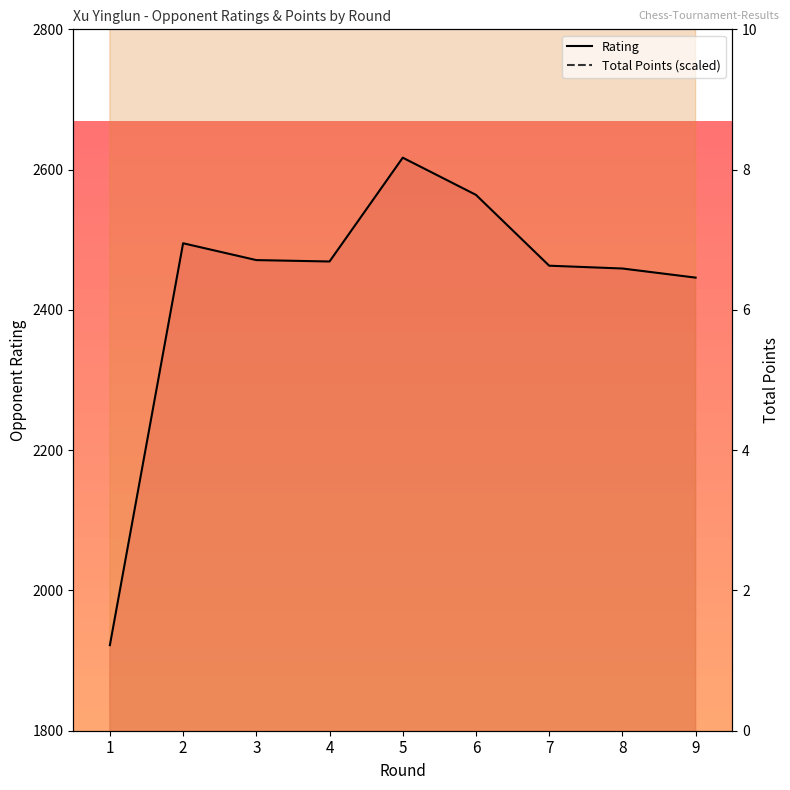

At which category does the chart reach its peak across all series?

5